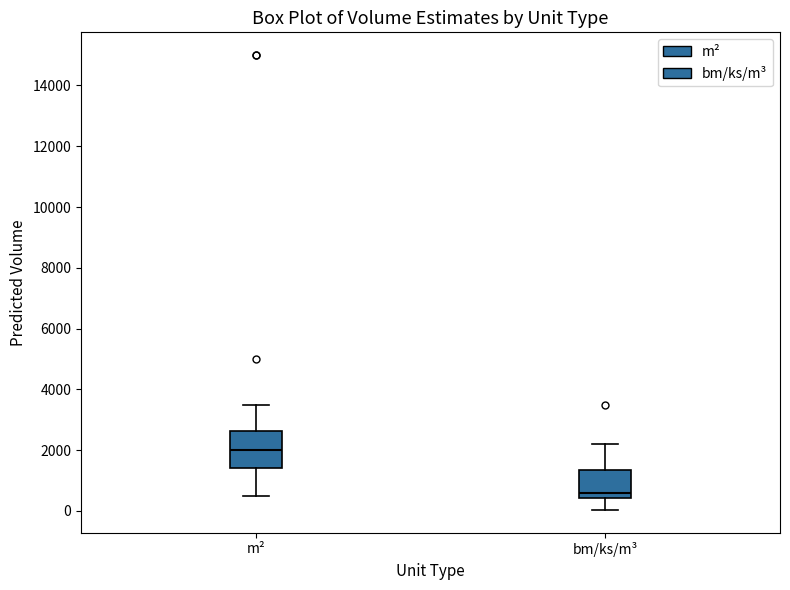

Reading left to right, transcribe this box plot: for each box, give where its median line is, the range the box spans, and where its two whiskers end, as read against the y-axis. The values are not printed on the chart, so give them approximately, as read against the axis.

m²: median 2000, box 1400 to 2600, whiskers 600 to 3600
bm/ks/m³: median 600, box 400 to 1400, whiskers 0 to 2200